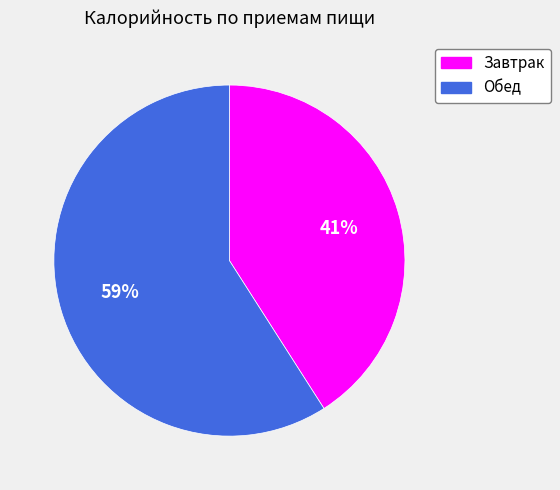

How many segments does this pie chart have?

2